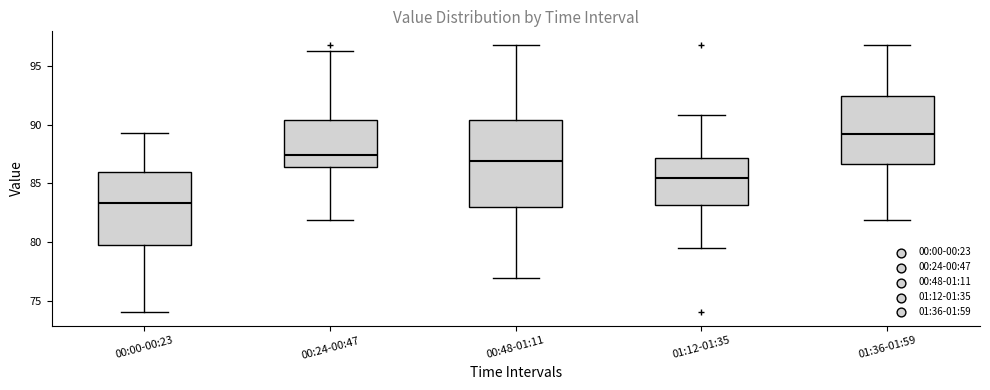

Which box has the lowest median line?

00:00-00:23